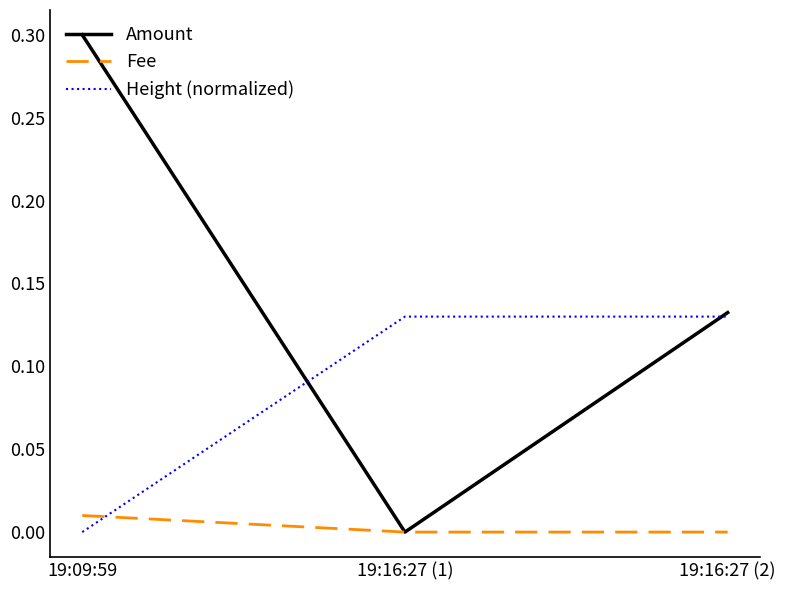

How many lines are shown in the chart?

3